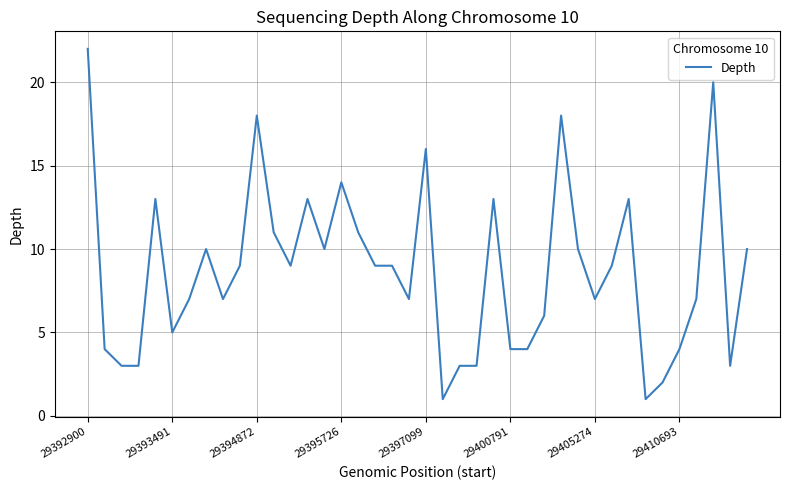

What is the difference between the maximum and minimum values?

21